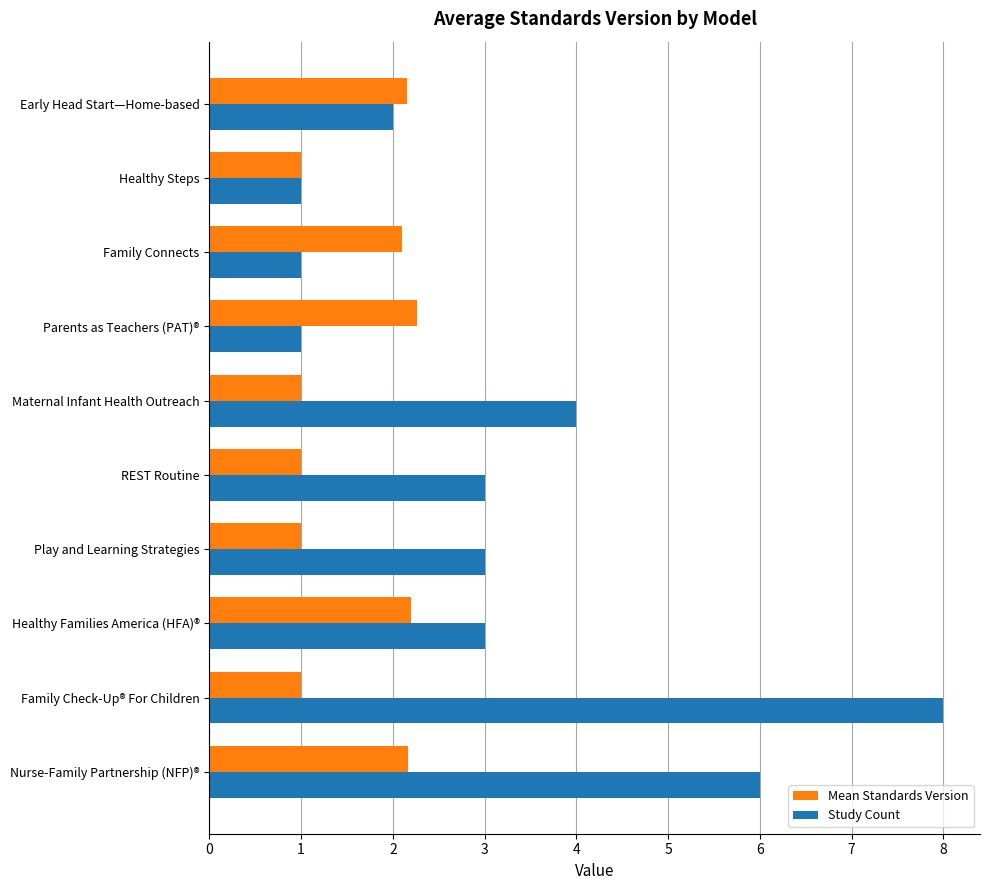

What is the difference between the second highest and second lowest values in the Study Count series?

5.0